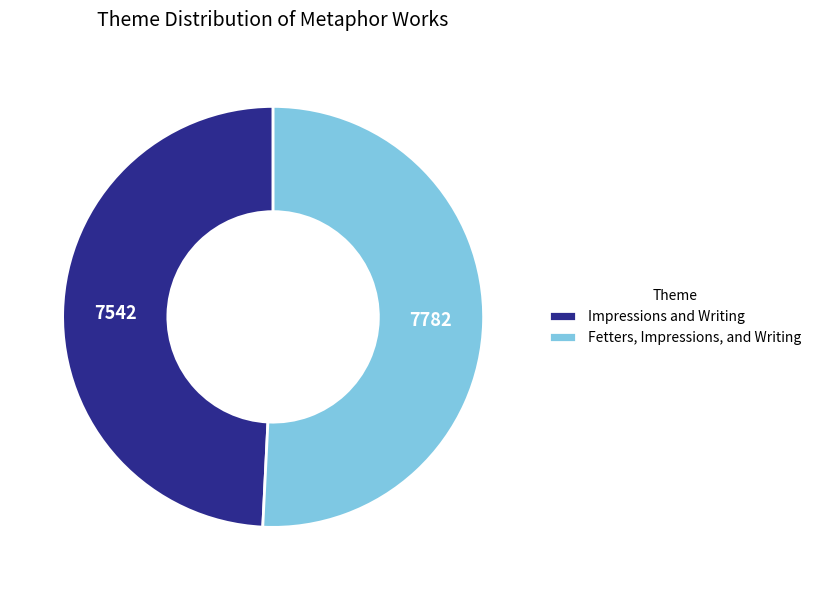

Is there a majority slice in this chart?

Yes